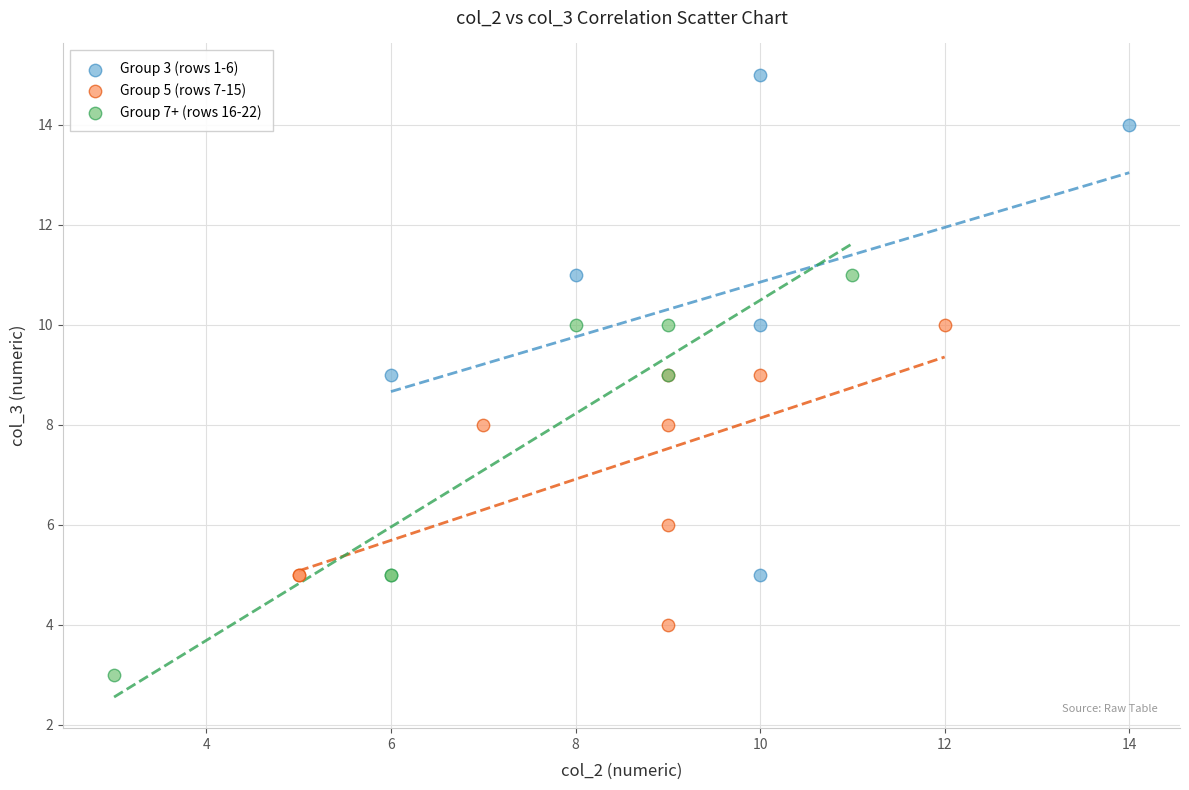

Which series reaches the minimum Y coordinate?

Group 7+ (rows 16-22)